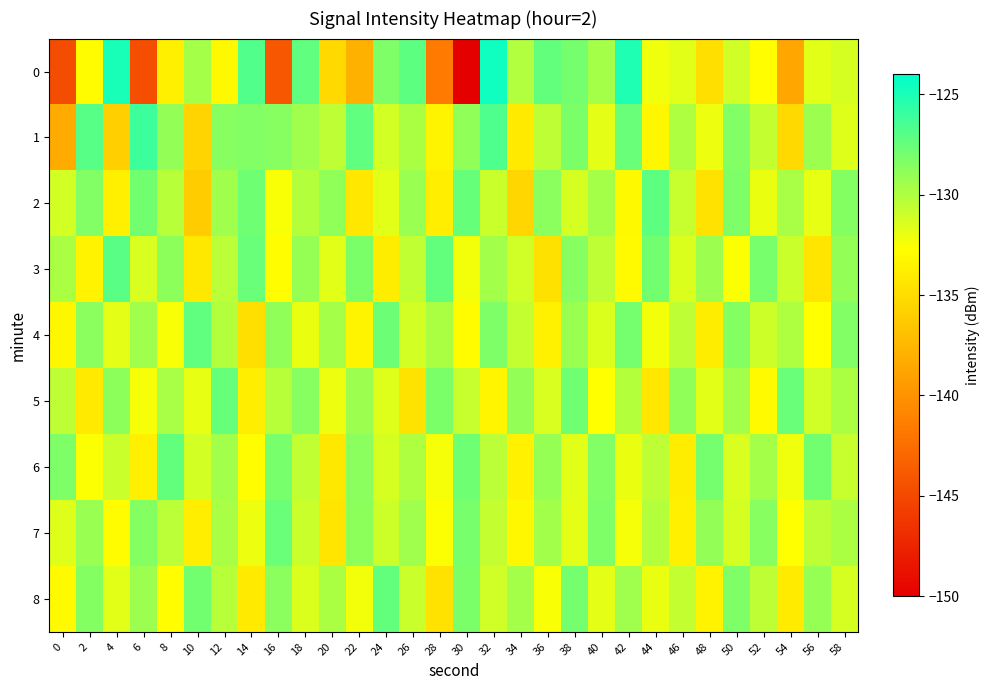

Which series has the largest total across all categories?

1